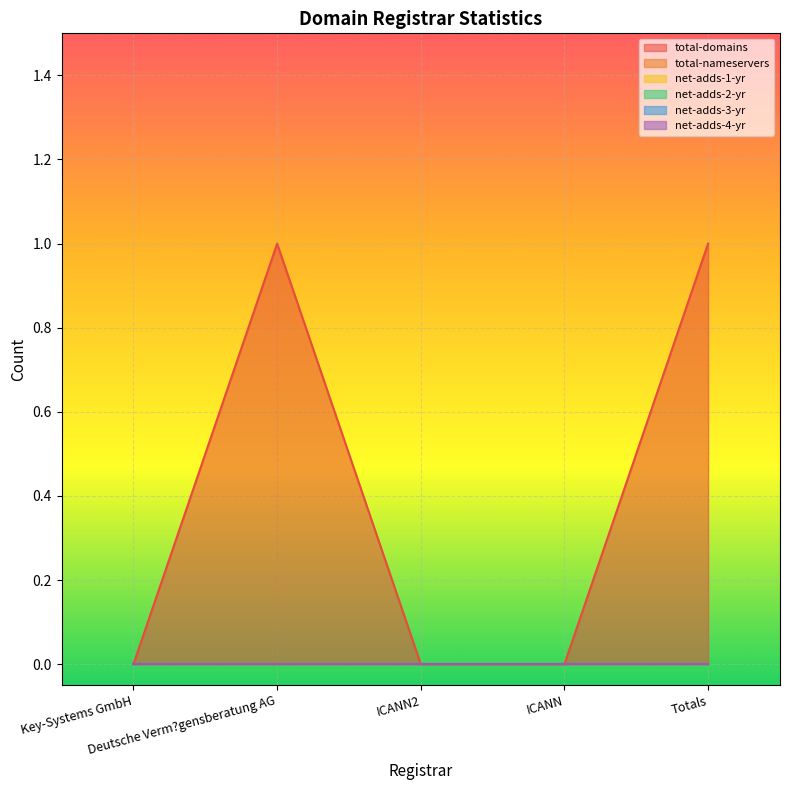

The value of net-adds-4-yr at ICANN2 is 0. True or false?

True